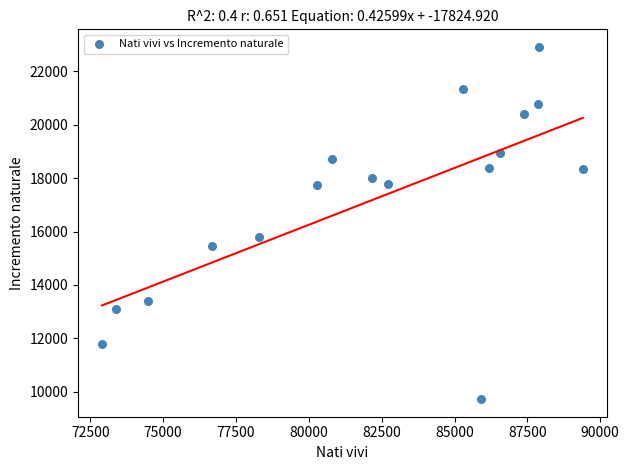

What is the range of Y values (max minus min)?

13200